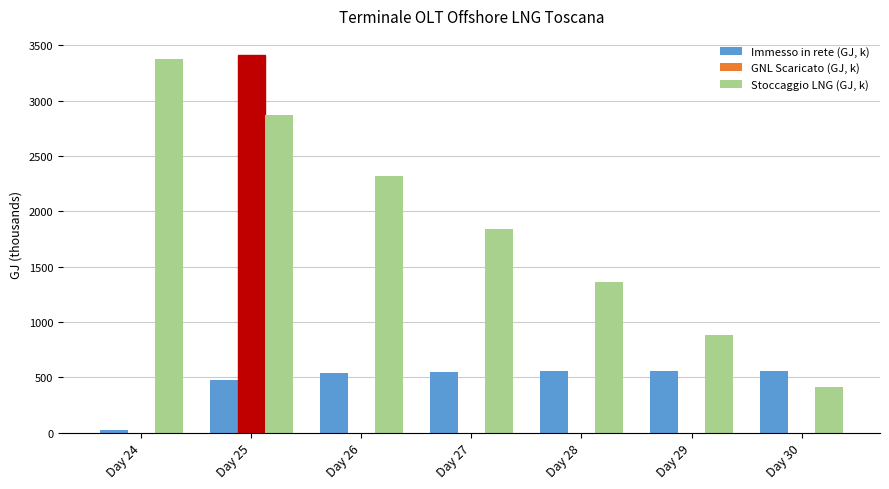

At which category is the sum across all series the highest?

Day 25